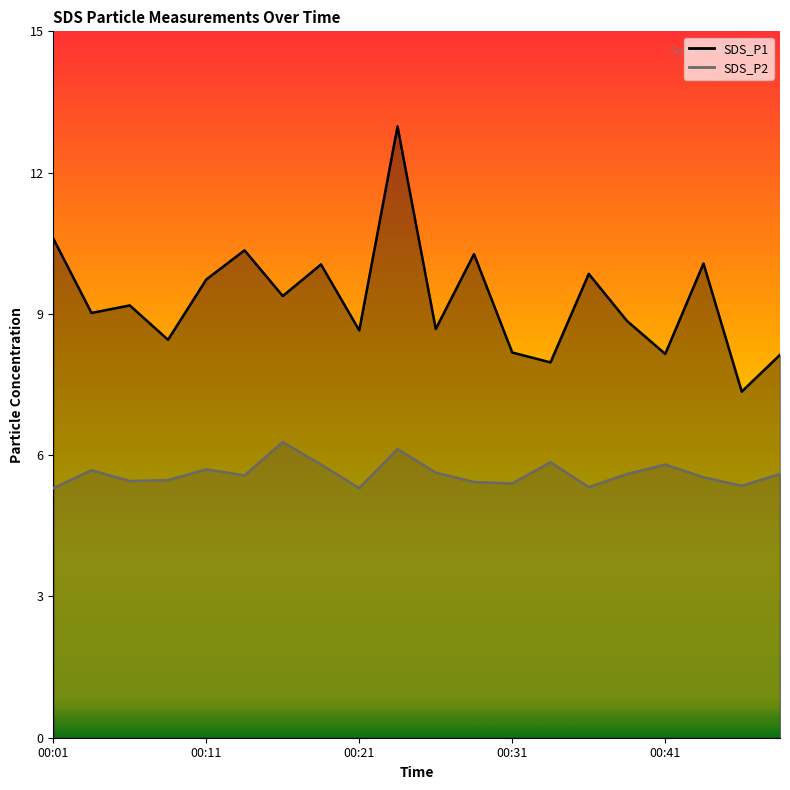

Reading right to left, list all the values displayed in this chart.

SDS_P1: 00:48=8.1	00:45=7.3	00:43=10.1	00:41=8.2	00:38=8.8	00:36=9.8	00:33=8.0	00:31=8.2	00:28=10.3	00:26=8.7	00:23=13.0	00:21=8.7	00:18=10.1	00:16=9.4	00:13=10.3	00:11=9.7	00:08=8.4	00:06=9.2	00:03=9.0	00:01=10.6
SDS_P2: 00:48=5.6	00:45=5.3	00:43=5.5	00:41=5.8	00:38=5.6	00:36=5.3	00:33=5.8	00:31=5.4	00:28=5.4	00:26=5.6	00:23=6.1	00:21=5.3	00:18=5.8	00:16=6.3	00:13=5.6	00:11=5.7	00:08=5.5	00:06=5.5	00:03=5.7	00:01=5.3